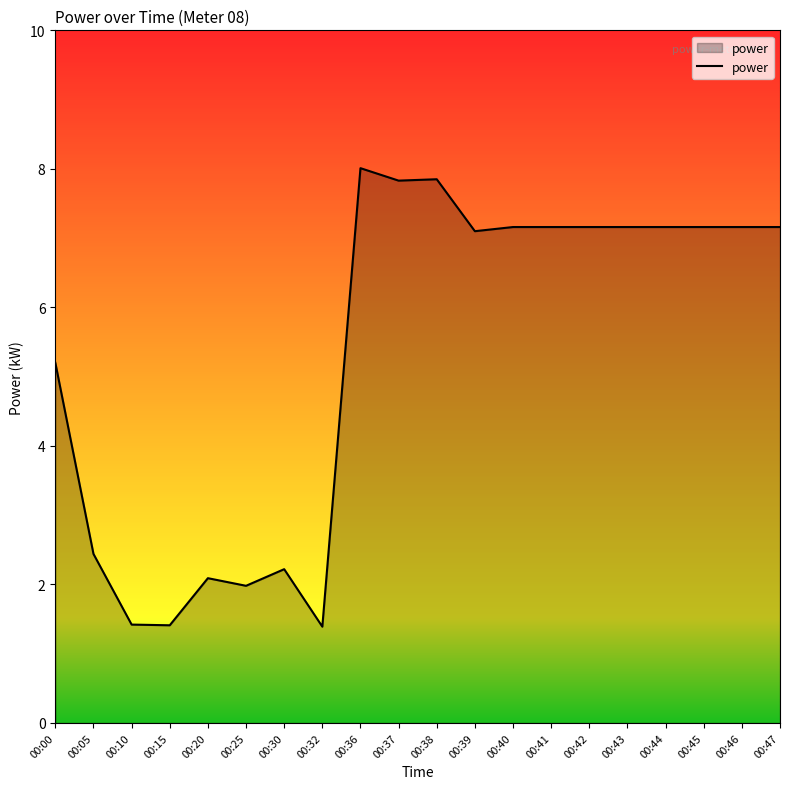

What is the smallest value displayed?

1.4